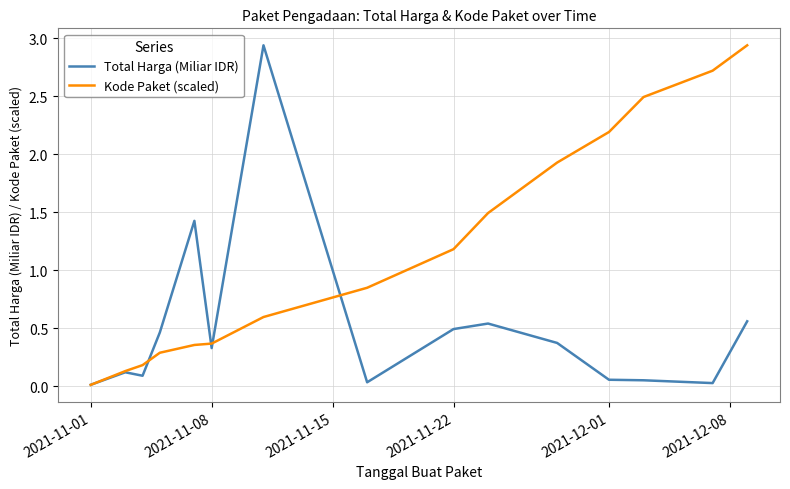

Rank the series by their average value, from highest to lowest.

Kode Paket (scaled), Total Harga (Miliar IDR)